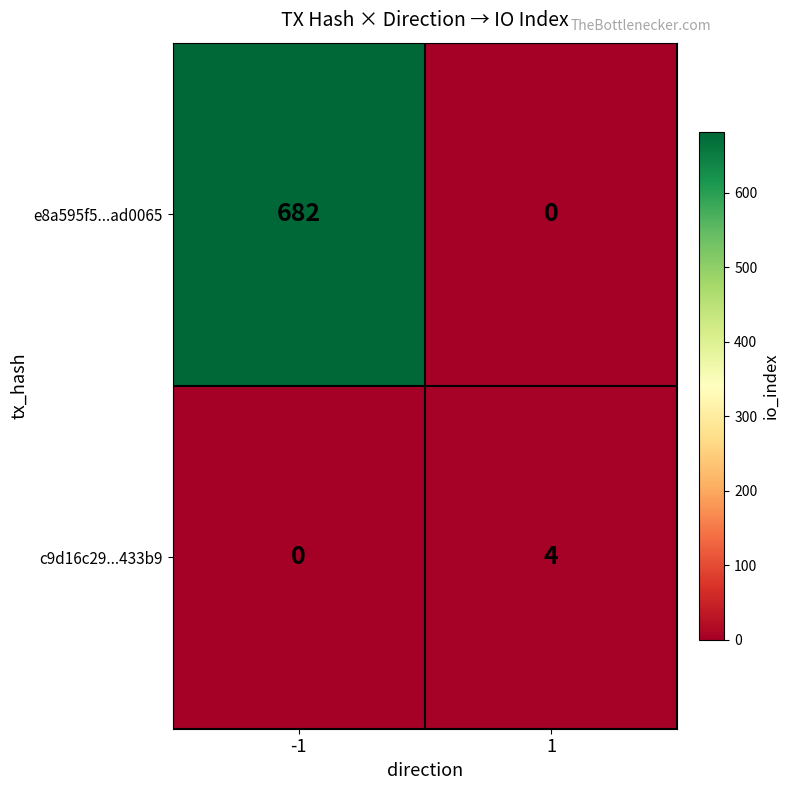

Reading left to right, what are all the values shown in this chart?

e8a595f5...ad0065: -1=682	1=0
c9d16c29...433b9: -1=0	1=4